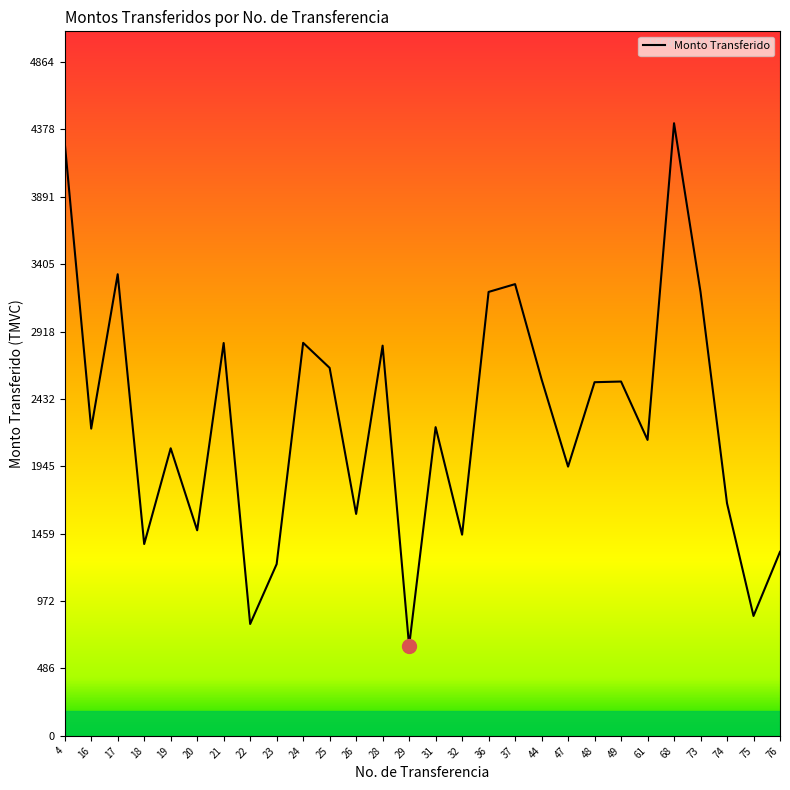

Between 26 and 19, which is larger?

19